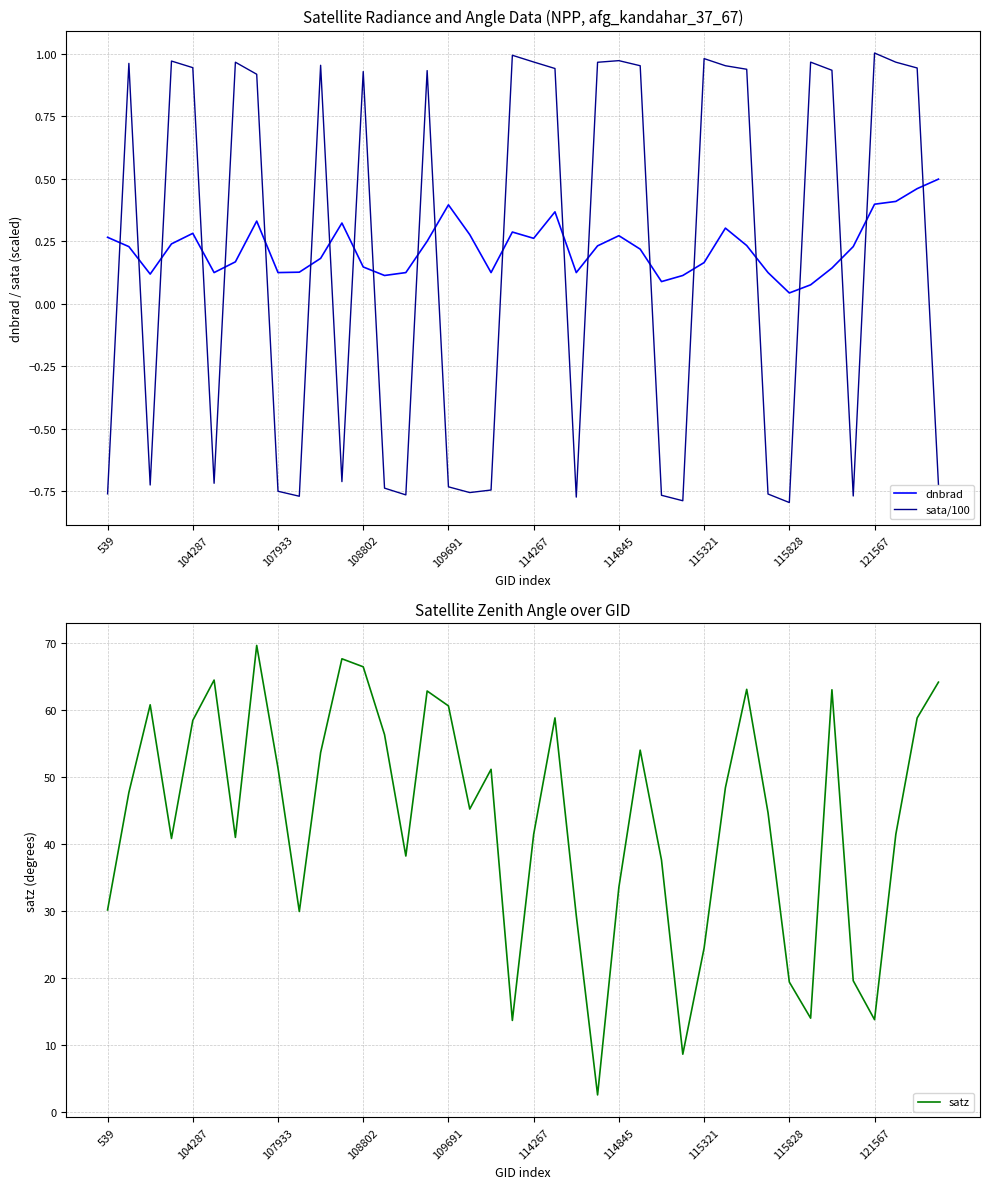

What is the greatest value displayed?

69.6